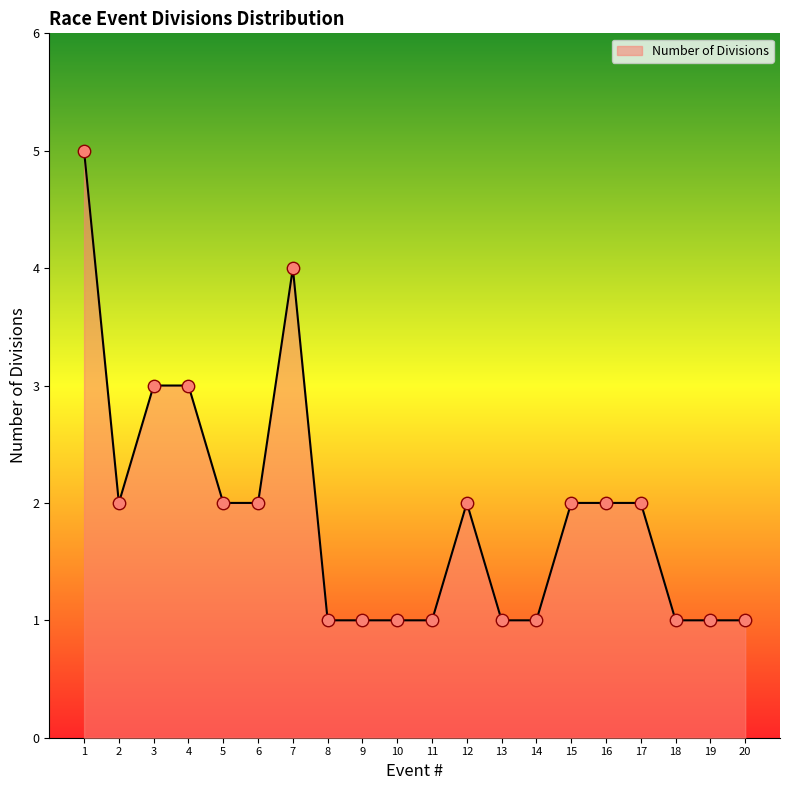

What is the change in value from 7 to 16?

-2